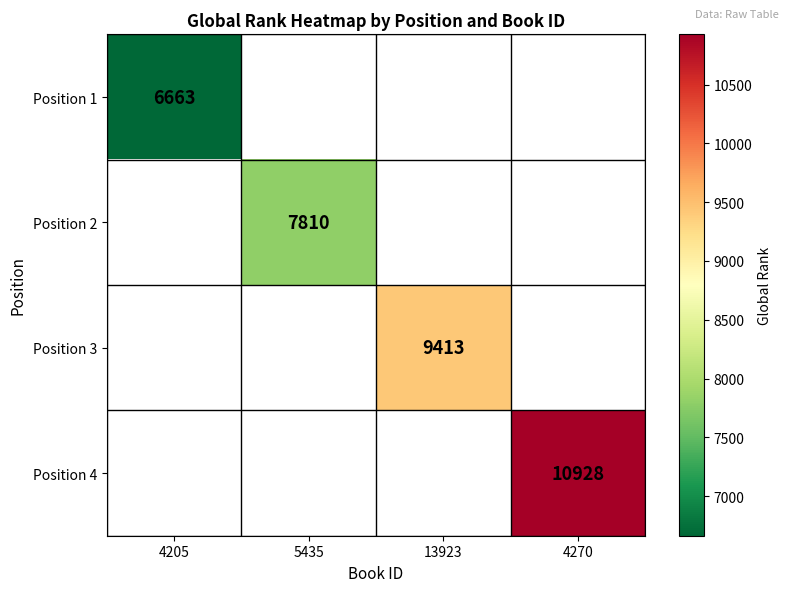

The Position 4 series shows 3642 at 4270. True or false?

False